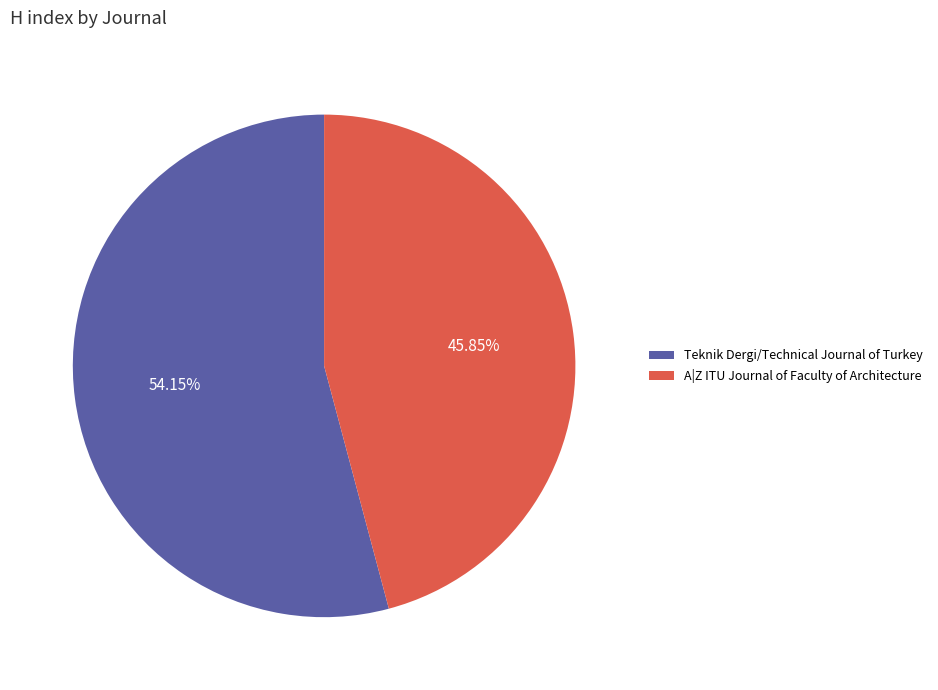

What percentage do Teknik Dergi/Technical Journal of Turkey and A|Z ITU Journal of Faculty of Architecture together represent?

100.0%